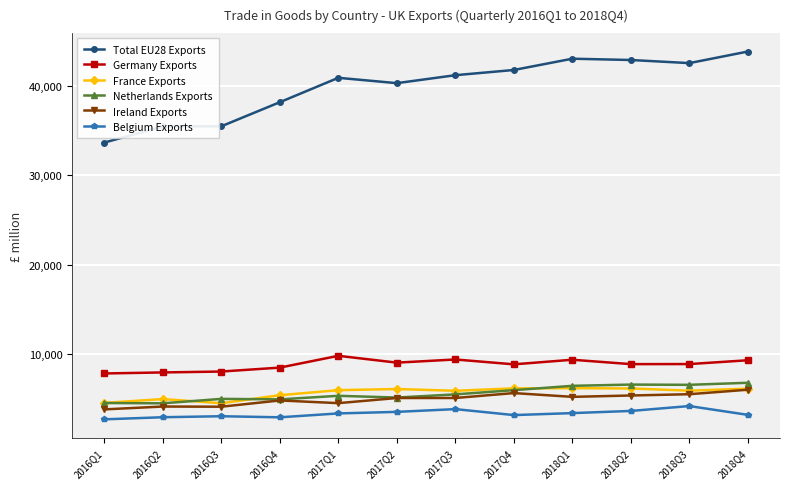

Is the value of Ireland Exports at 2016Q2 greater than the value of Total EU28 Exports at 2017Q3?

No